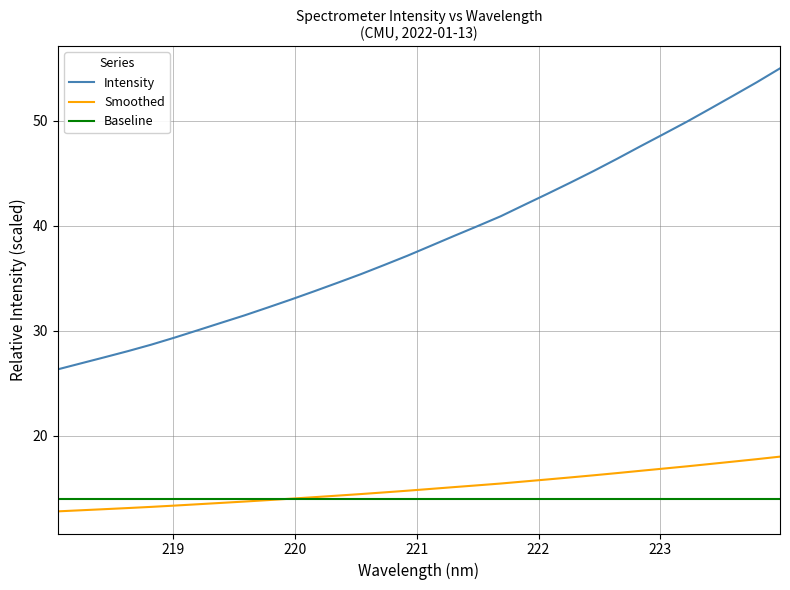

Which series has the largest total across all categories?

Intensity